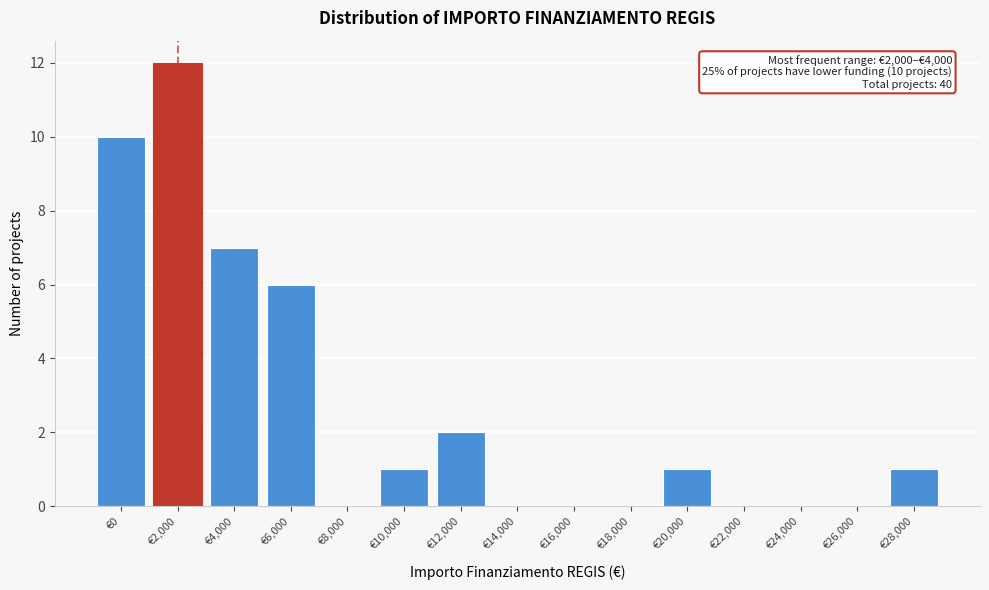

Reading left to right, list all the values displayed in this chart.

€0=10	€2,000=12	€4,000=7	€6,000=6	€8,000=0	€10,000=1	€12,000=2	€14,000=0	€16,000=0	€18,000=0	€20,000=1	€22,000=0	€24,000=0	€26,000=0	€28,000=1